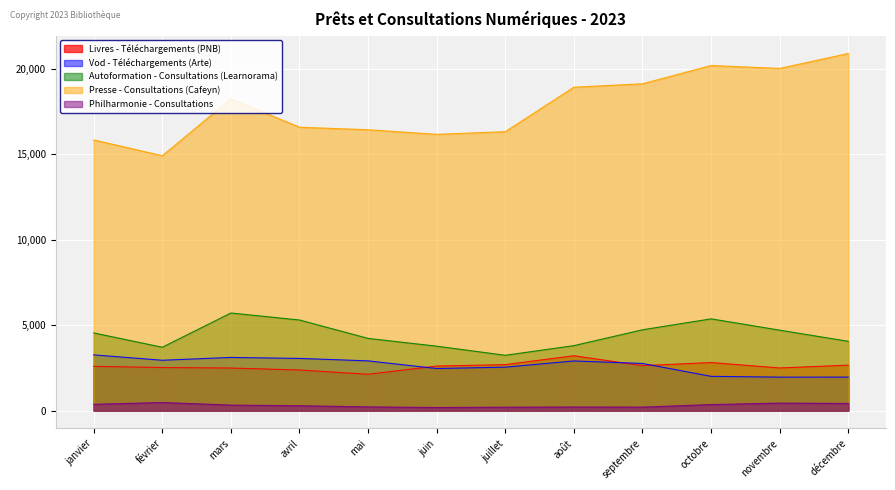

The value of Vod - Téléchargements (Arte) at février is 2948. True or false?

True